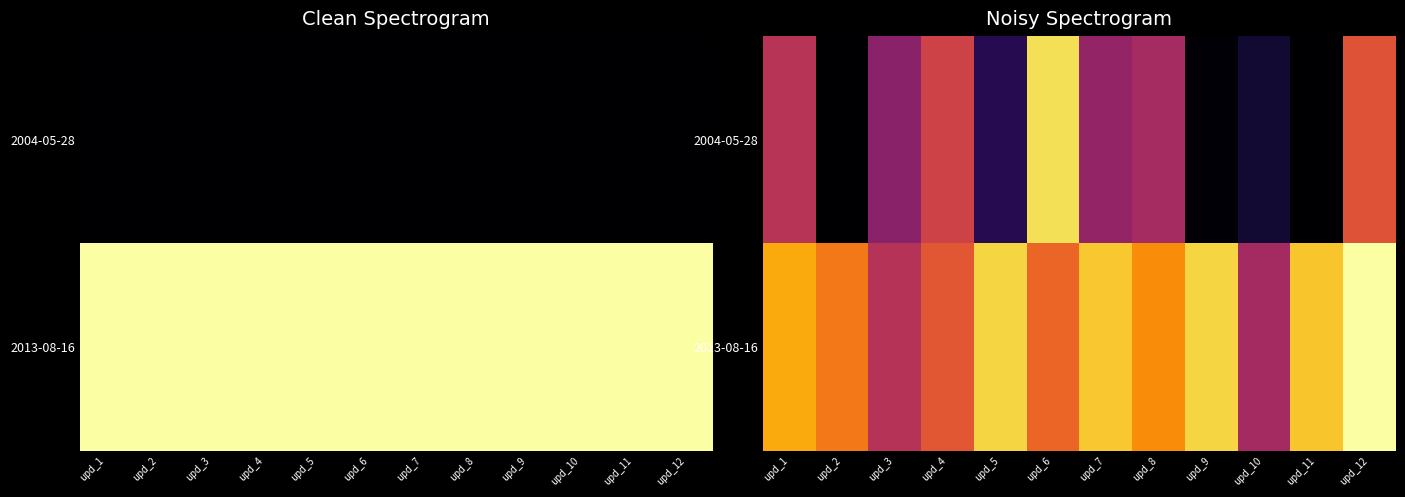

At how many categories does at least one series exceed 8176?

12